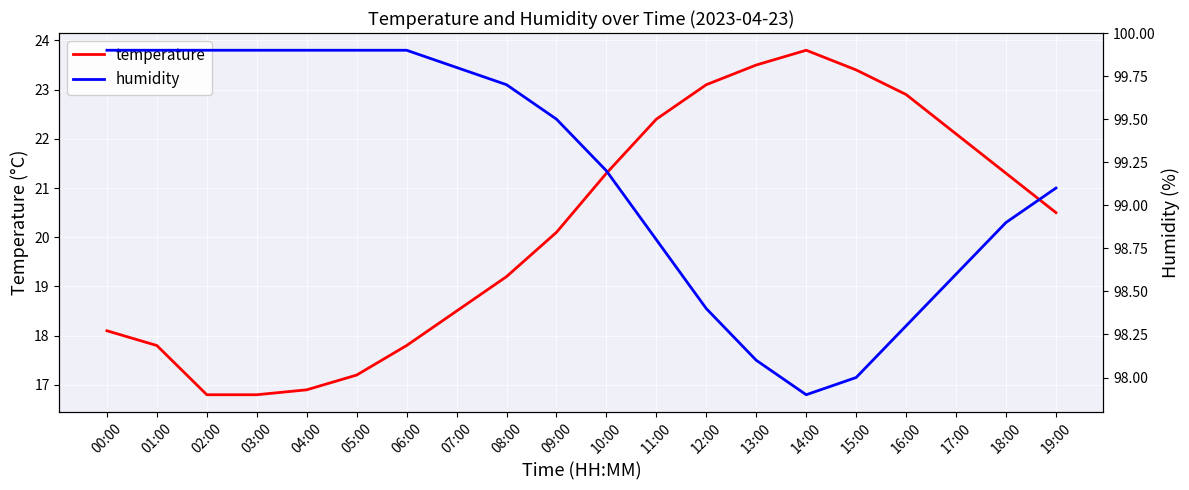

At how many categories does at least one series exceed 48?

20